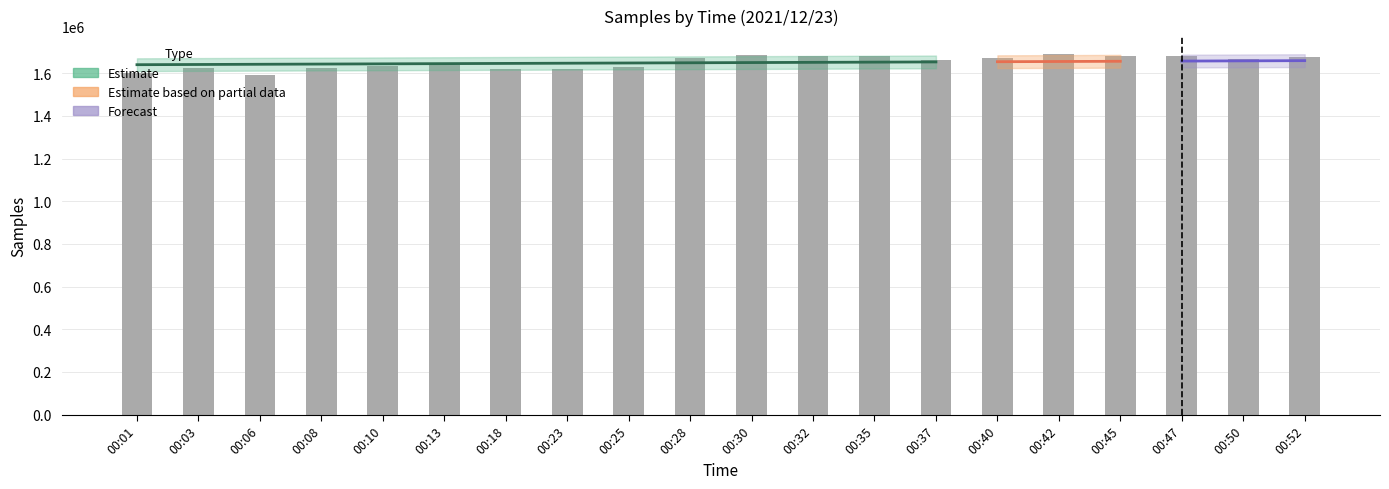

What is the sum of all values?

33024068